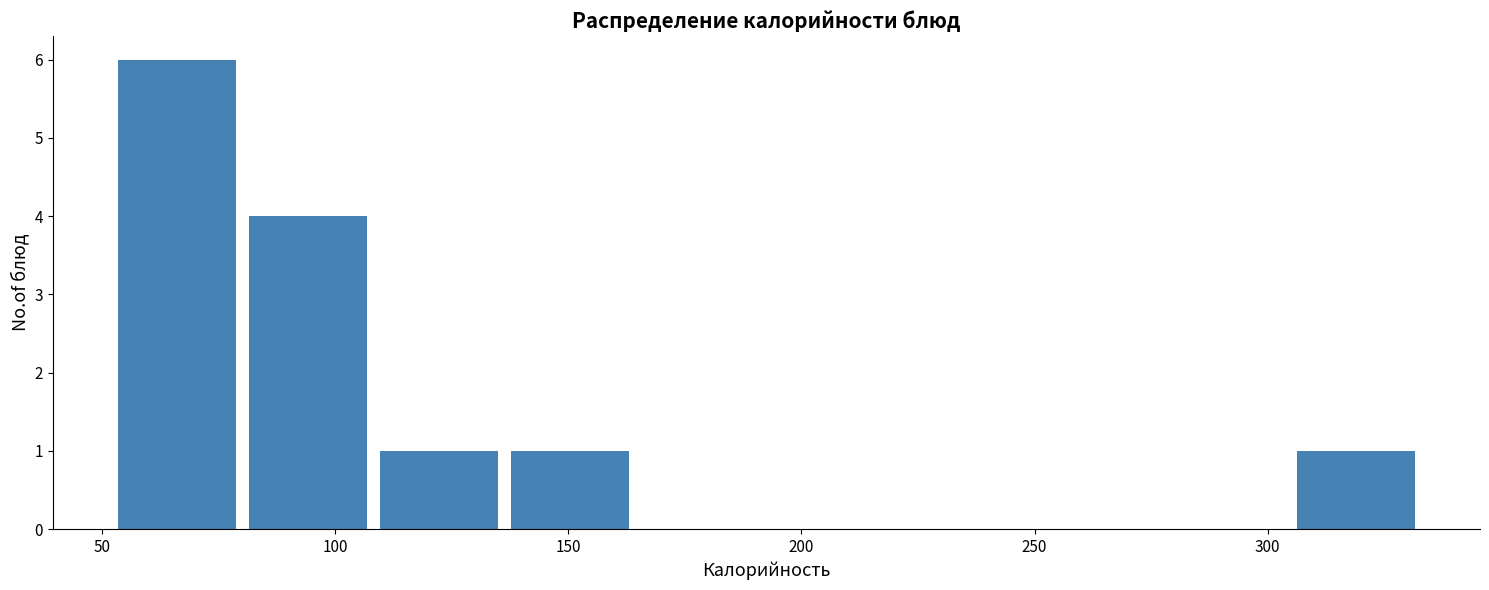

Reading left to right, list every bar in this chart as the range it spans on the x-axis followed by its height. Neither the bar edges nor the heights are printed on the chart, so give them approximately, as read against the axes.

50 to 80: 6
80 to 110: 4
110 to 135: 1
135 to 165: 1
165 to 190: 0
190 to 220: 0
220 to 250: 0
250 to 275: 0
275 to 305: 0
305 to 335: 1